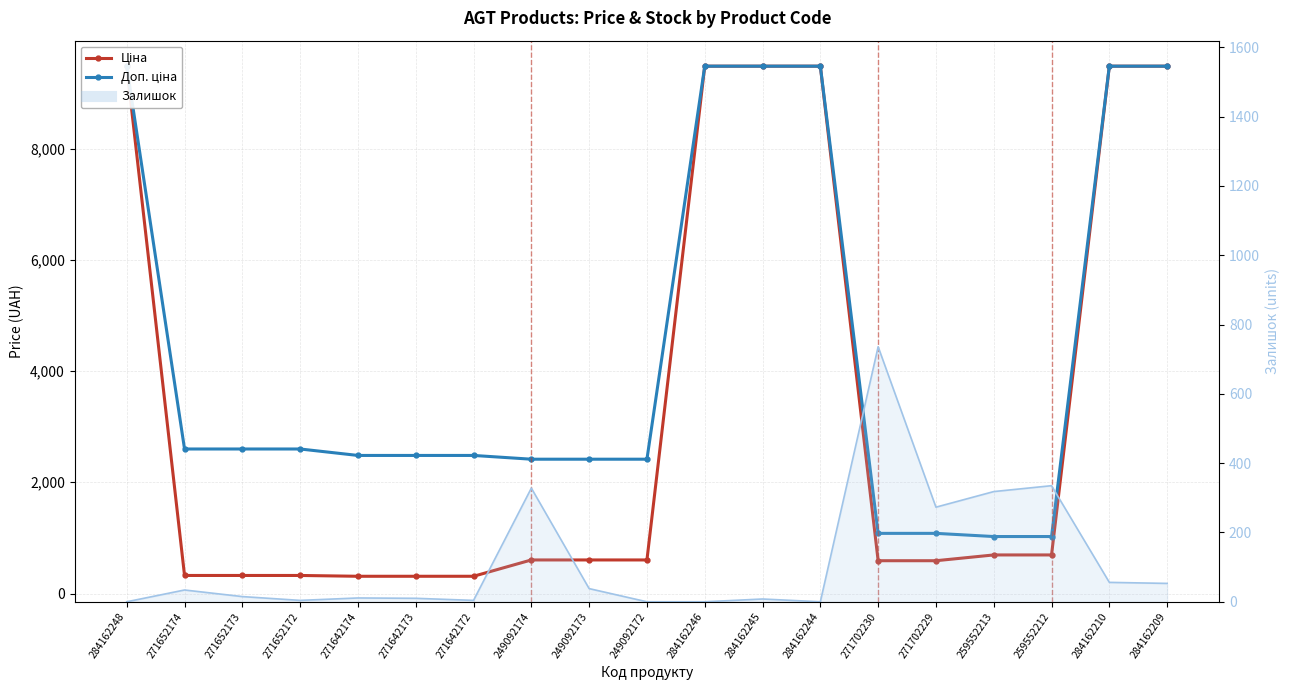

What is the difference between the Доп. ціна values at 271652173 and 284162244?

6881.8